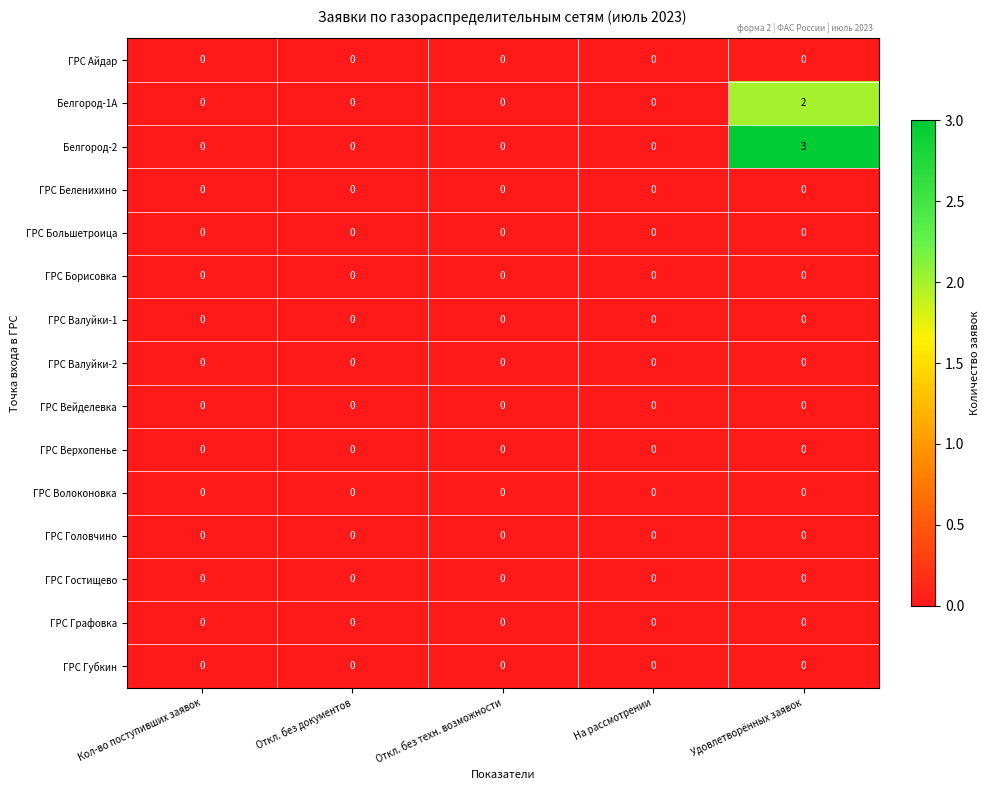

Which series has the widest spread of values?

Белгород-2